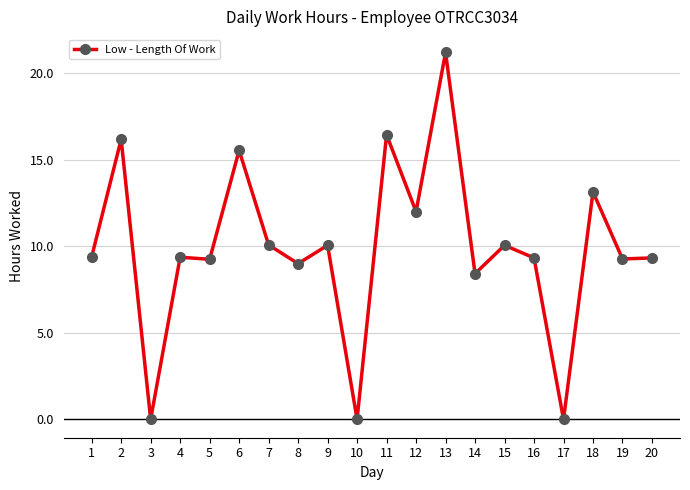

Where is the first local maximum?

2